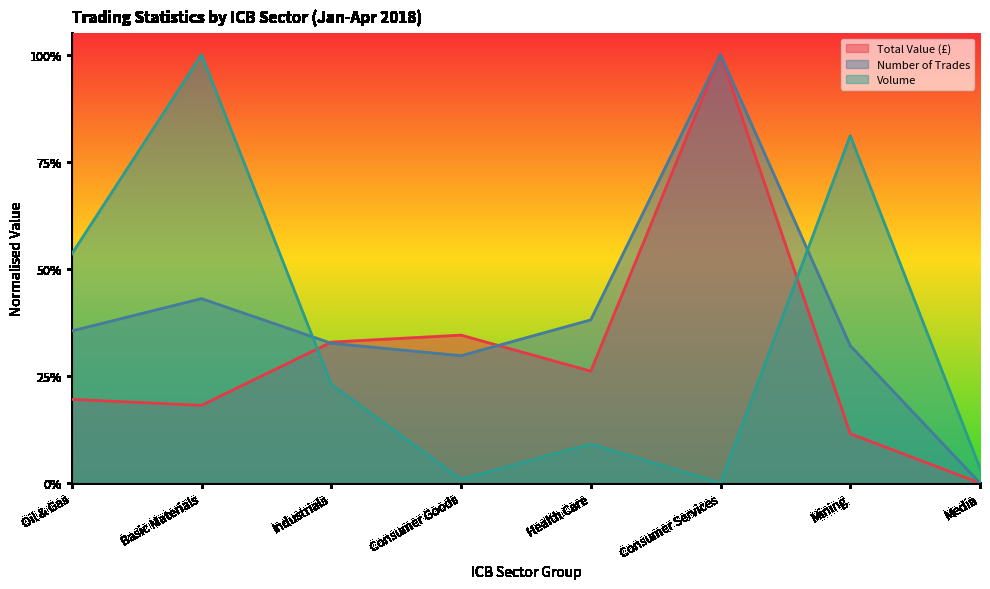

What is the difference between the Number of Trades values at Health Care and Media?

0.4